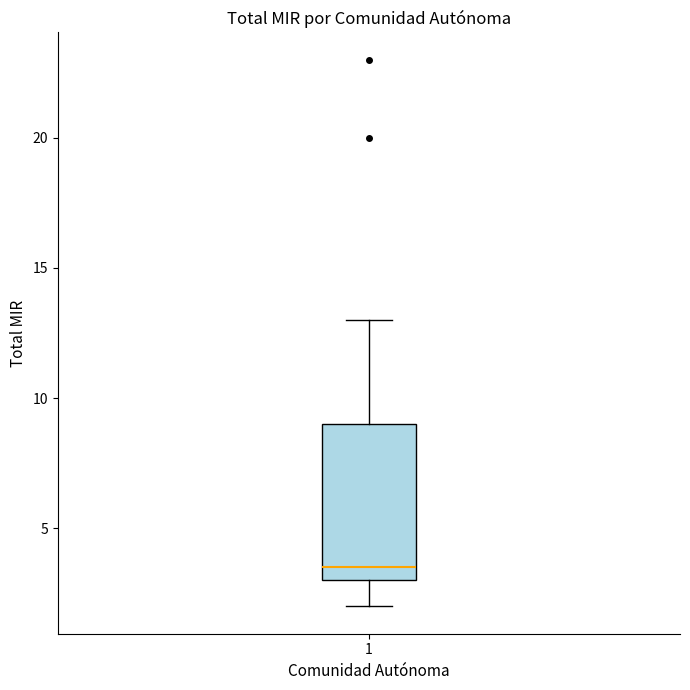

Read this box plot against the y-axis: the position of the median line, the range covered by the box, and the ends of both whiskers. The values are not printed on the chart, so give them approximately, as read against the axis.

median 3.5, box 3.0 to 9.0, whiskers 2.0 to 13.0